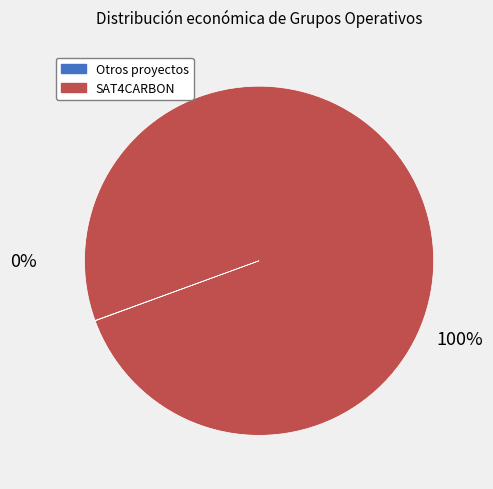

What is the majority slice?

SAT4CARBON